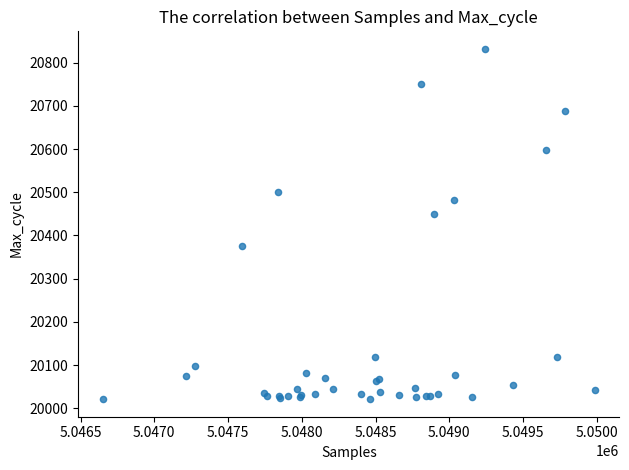

What Y value in the scatter plot is closest to 20426?

20449